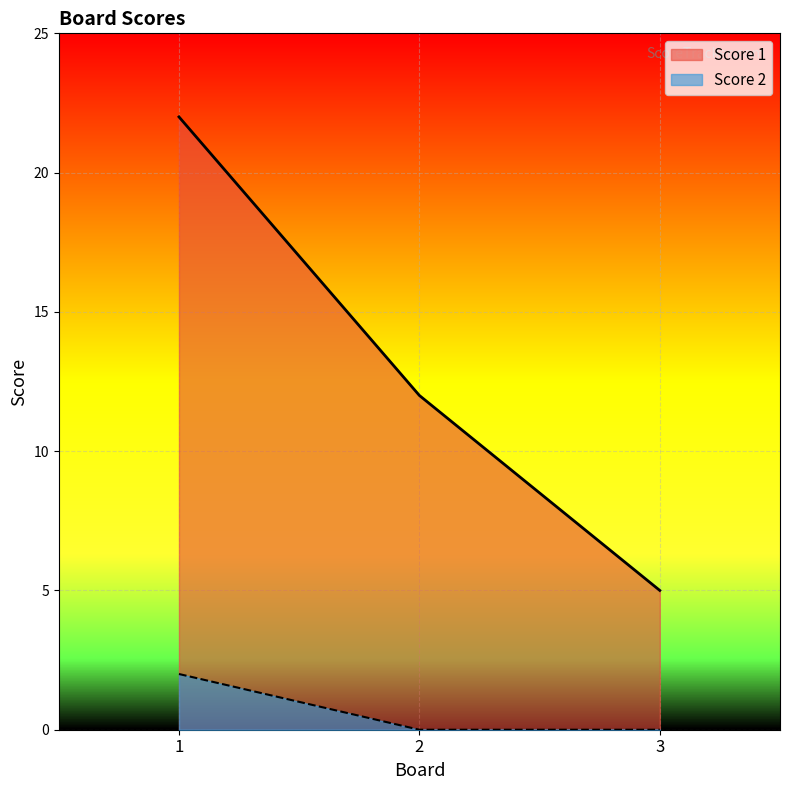

Rank the series by their maximum value, from lowest to highest.

Score 2, Score 1